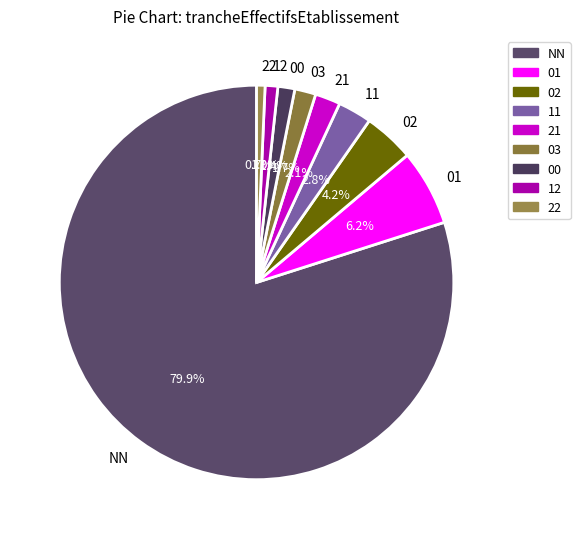

Count the number of slices in the pie.

9